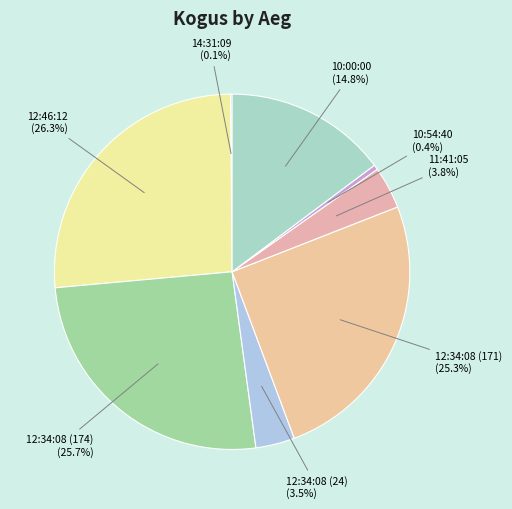

What percentage is NOT represented by 12:34:08 (24) (3.5%)?

96.5%